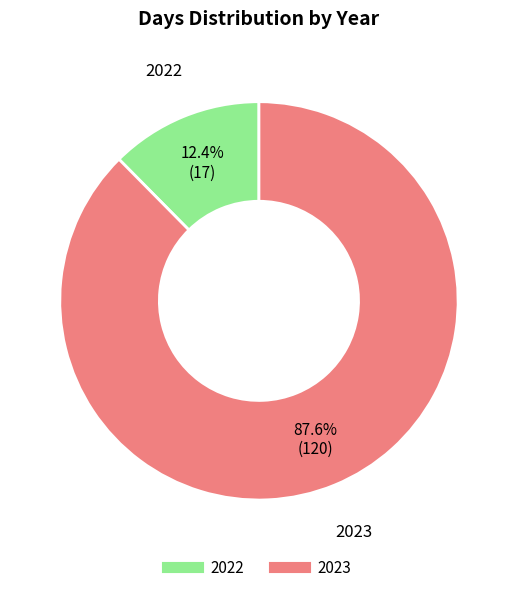

To the nearest percent, what portion does 2023 represent?

88%